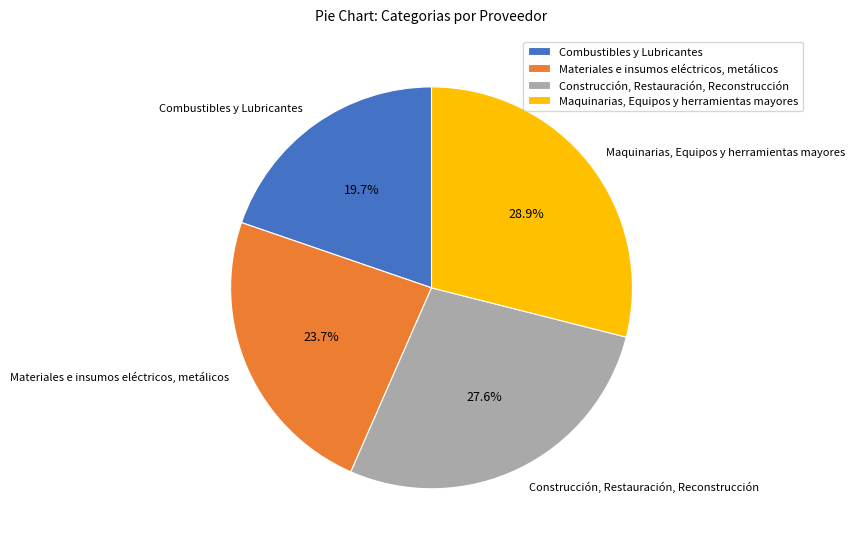

Which has a higher value, Combustibles y Lubricantes or Construcción, Restauración, Reconstrucción?

Construcción, Restauración, Reconstrucción